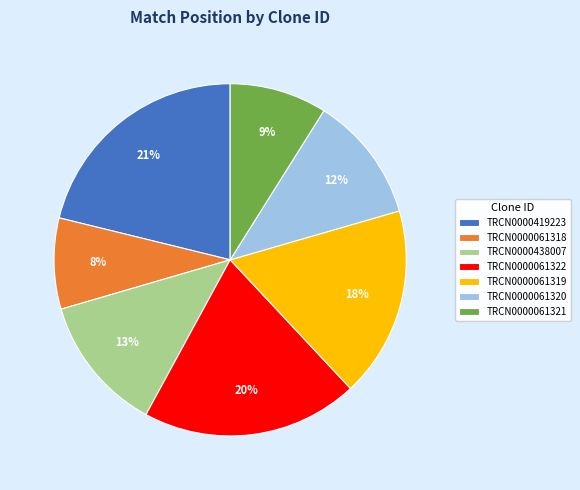

Is TRCN0000438007 the majority of the pie?

No